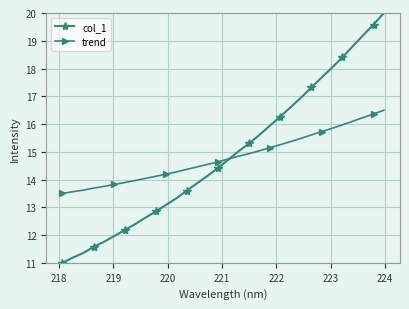

What is the smallest value displayed?

11.0